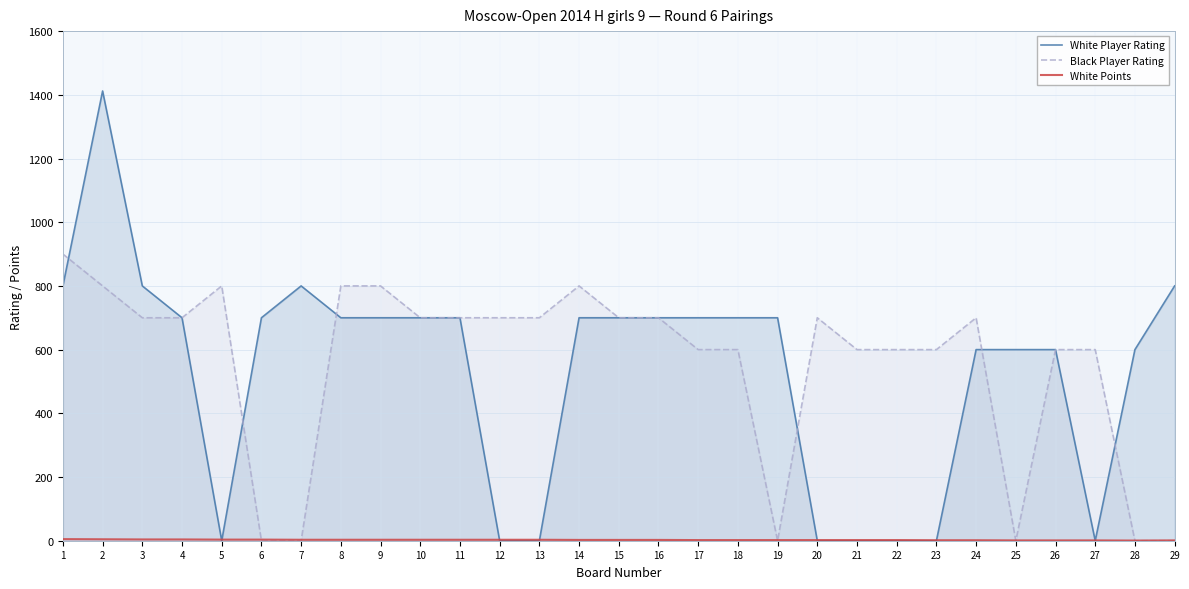

What is the value of the White Player Rating point at the 17th from the left?

700.0